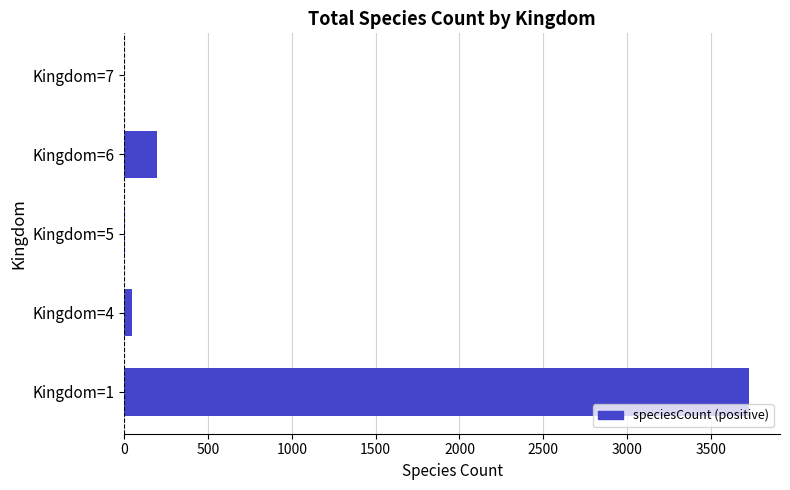

What is the maximum value shown in the chart?

3726